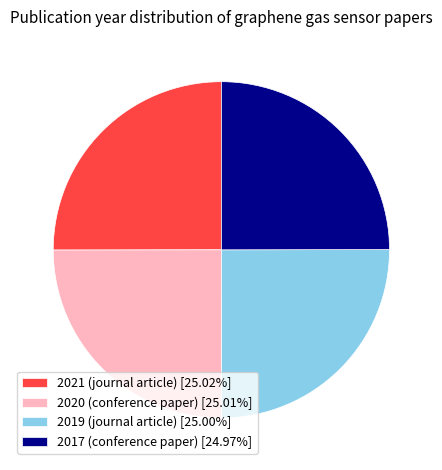

The 2020 (conference paper) slice represents 25% of the pie. True or false?

True